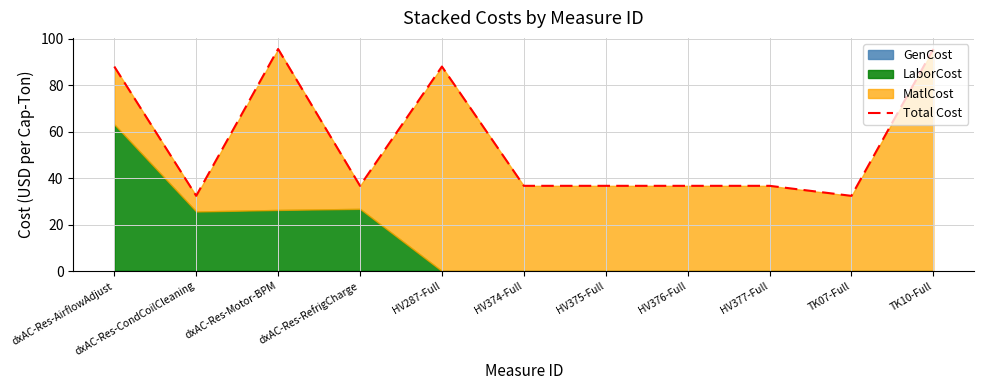

Rank the categories by value from lowest to highest.

dxAC-Res-CondCoilCleaning, TK07-Full, dxAC-Res-RefrigCharge, HV374-Full, HV375-Full, HV376-Full, HV377-Full, dxAC-Res-AirflowAdjust, HV287-Full, TK10-Full, dxAC-Res-Motor-BPM